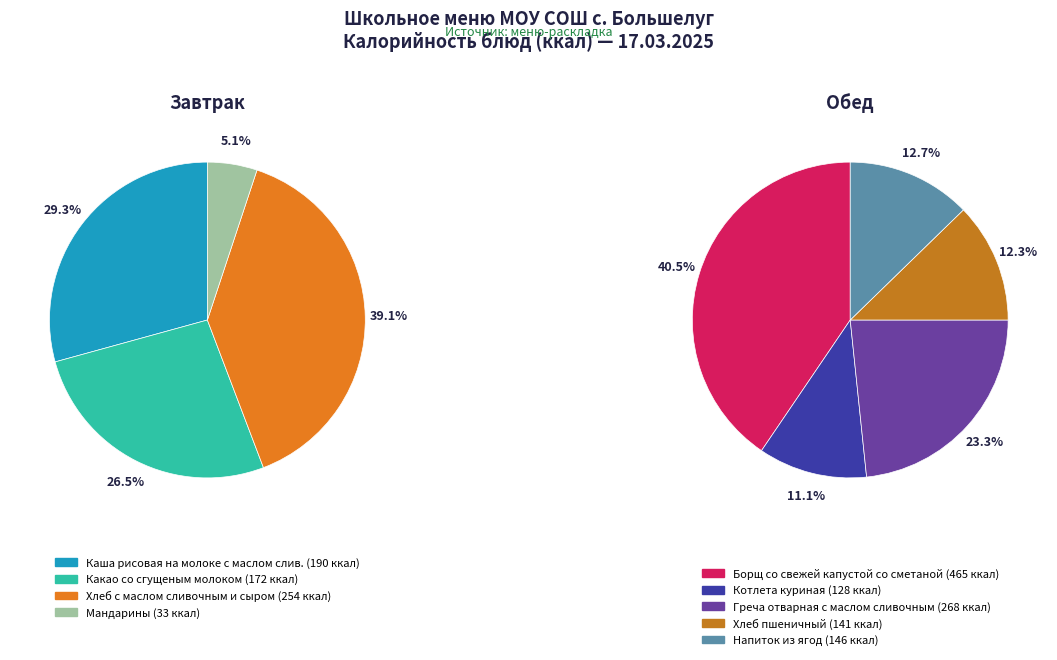

Does Хлеб с маслом сливочным и сыром account for over 50% of the chart?

No